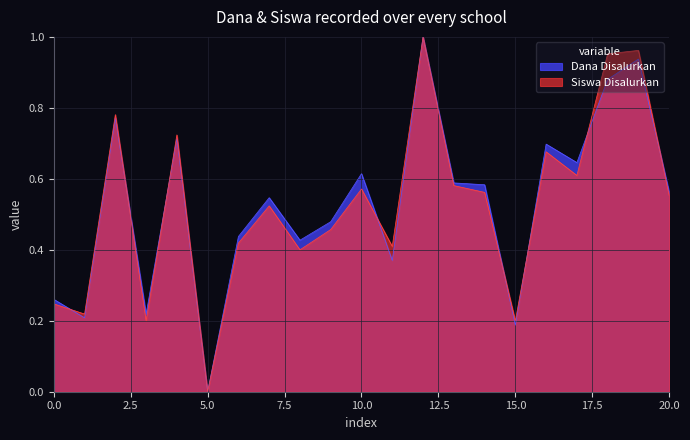

How many lines are shown in the chart?

2